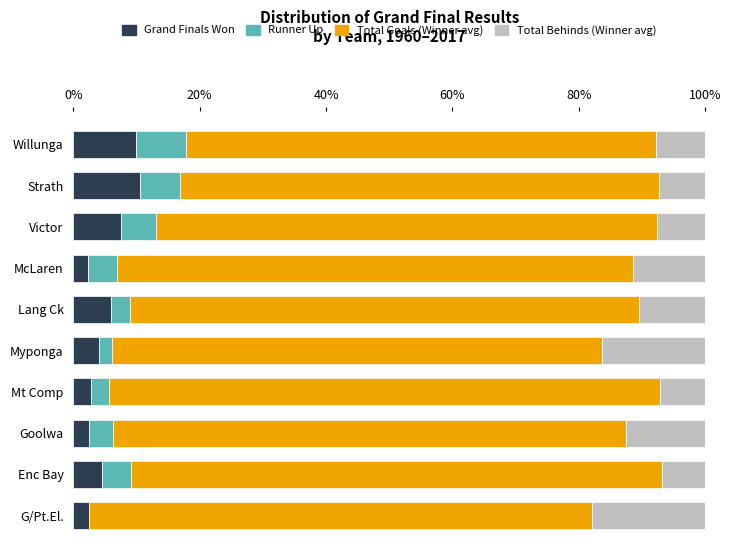

What is the total value across all series at Lang Ck?

100.0